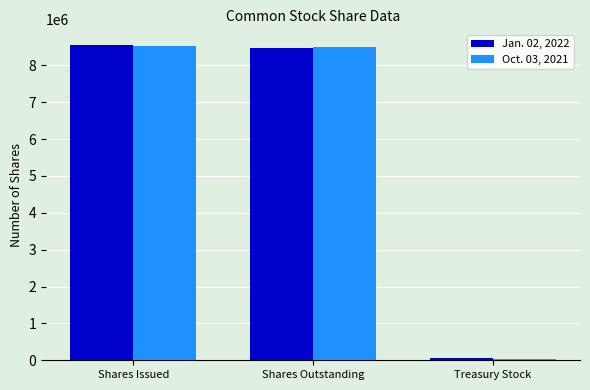

What is the value of the Jan. 02, 2022 bar at the 3rd from the left?

72793